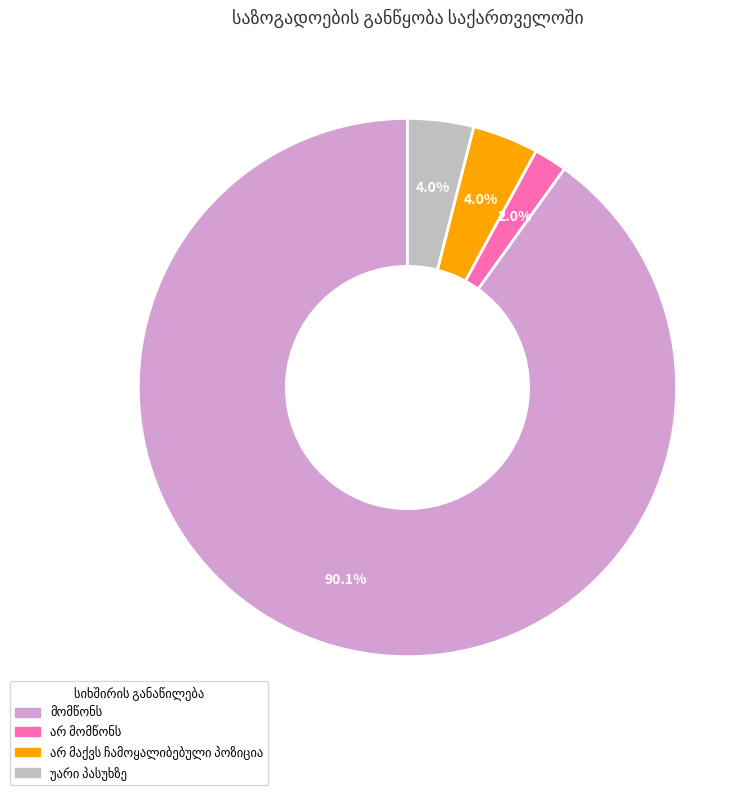

Is there any slice that represents more than half of the pie?

Yes